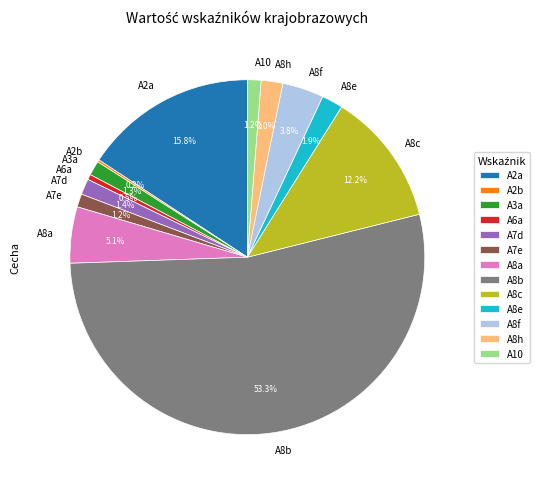

What portion of the pie excludes A2a?

84.2%